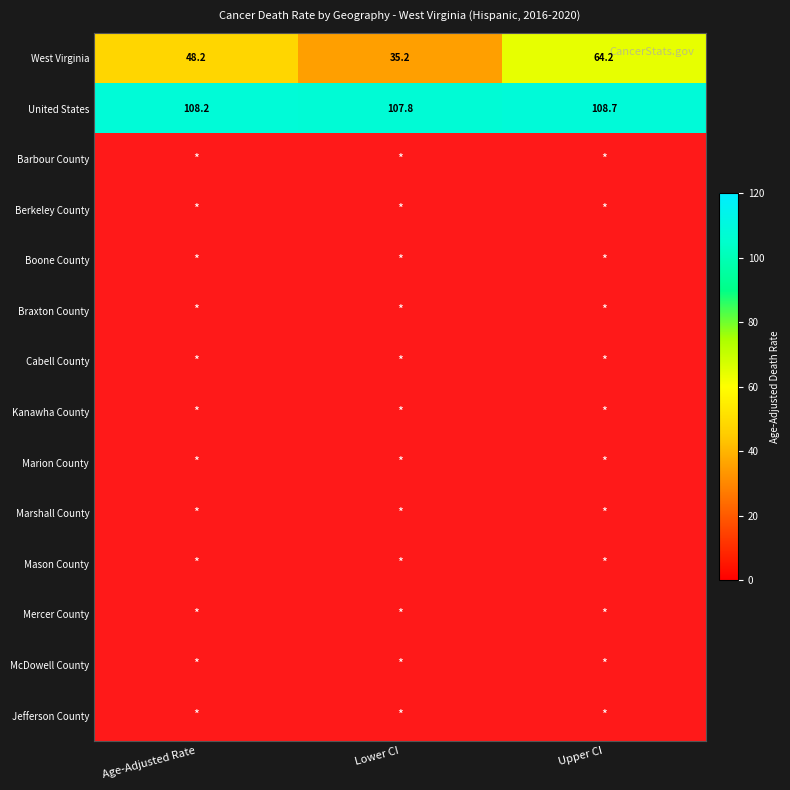

Is the value of United States at Upper CI greater than the value of West Virginia at Lower CI?

Yes